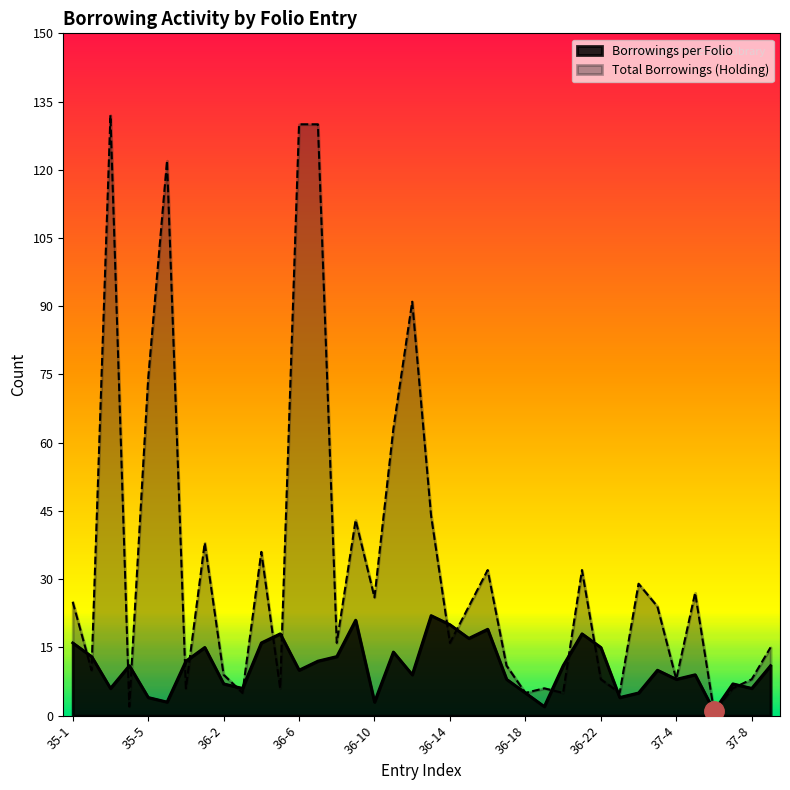

How many intersections are there between Borrowings per Folio and Total Borrowings (Holding)?

17